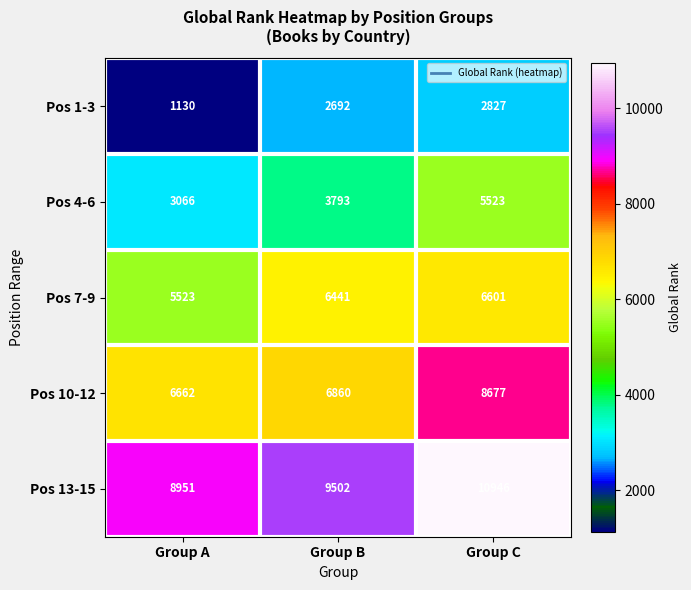

Rank the series by their maximum value, from highest to lowest.

Pos 13-15, Pos 10-12, Pos 7-9, Pos 4-6, Pos 1-3